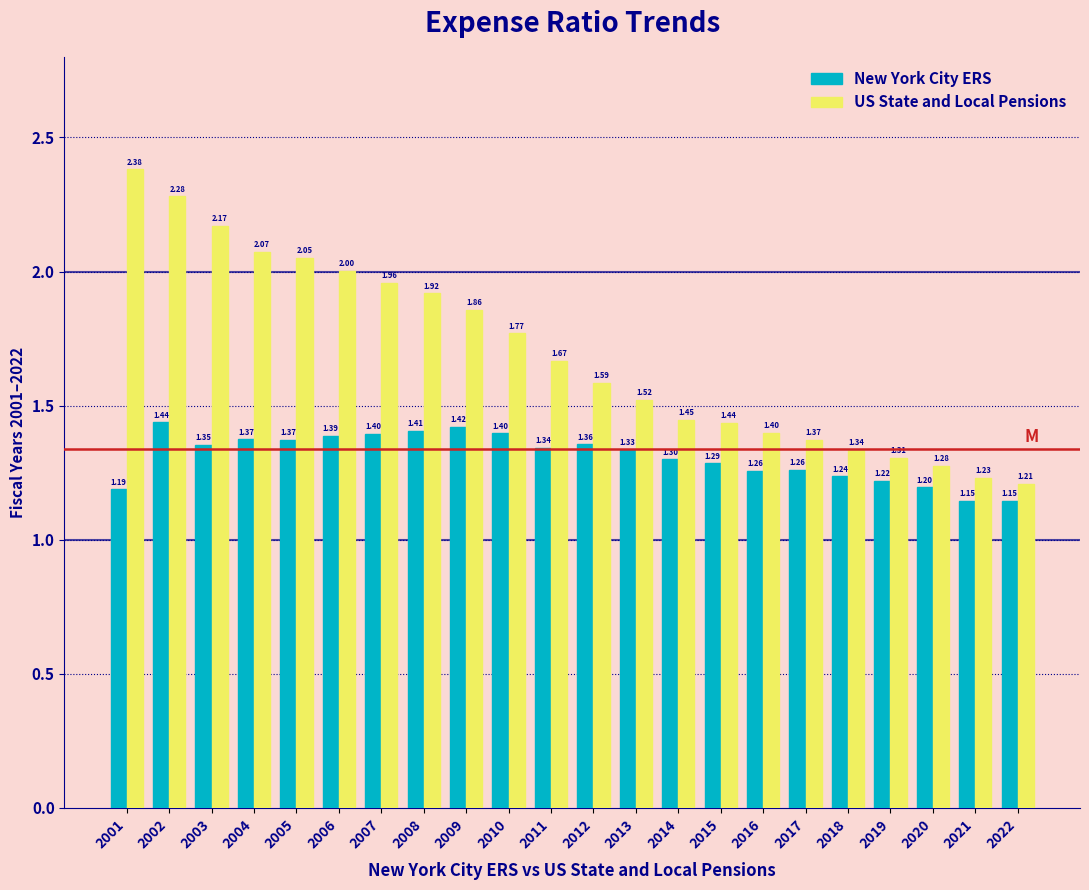

What is the difference between the maximum and minimum values in the New York City ERS series?

0.3